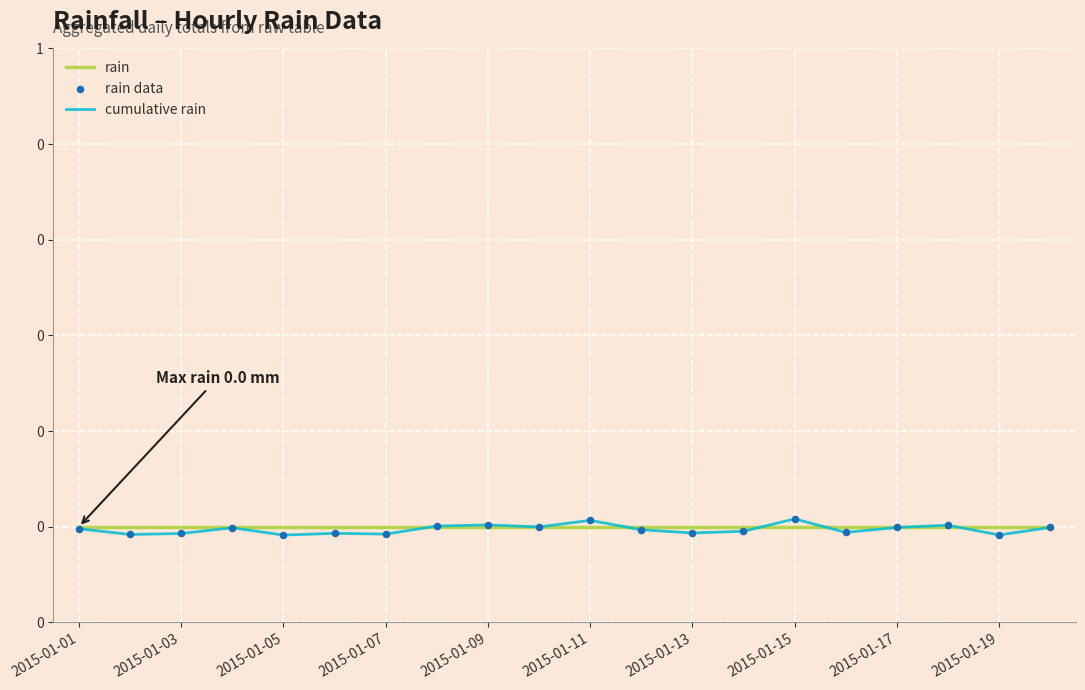

What are all the series names shown in the legend?

rain, cumulative rain, rain data